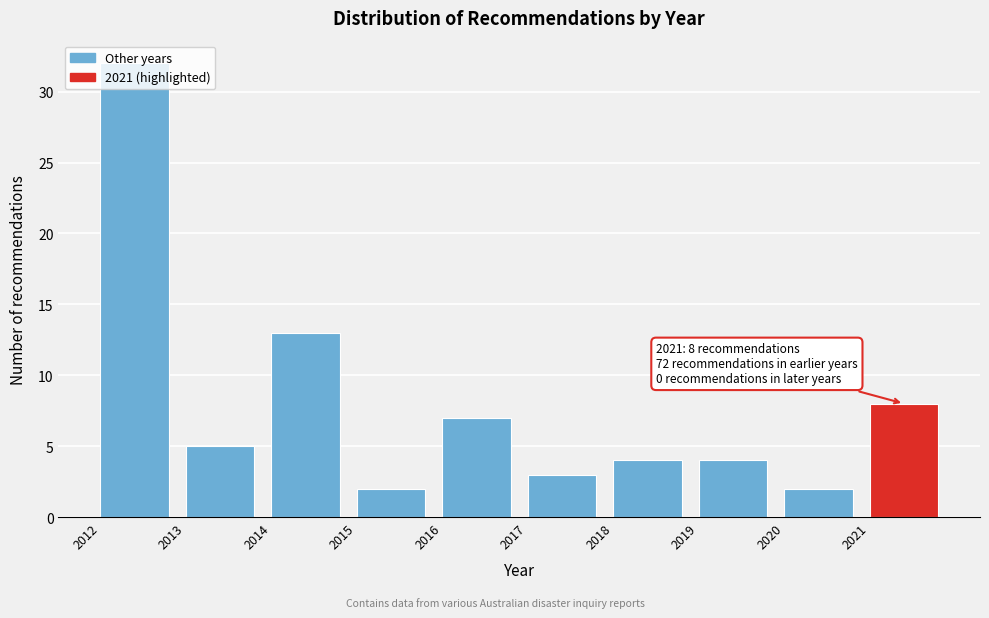

Which range on the x-axis has the tallest bar?

2012 to 2013